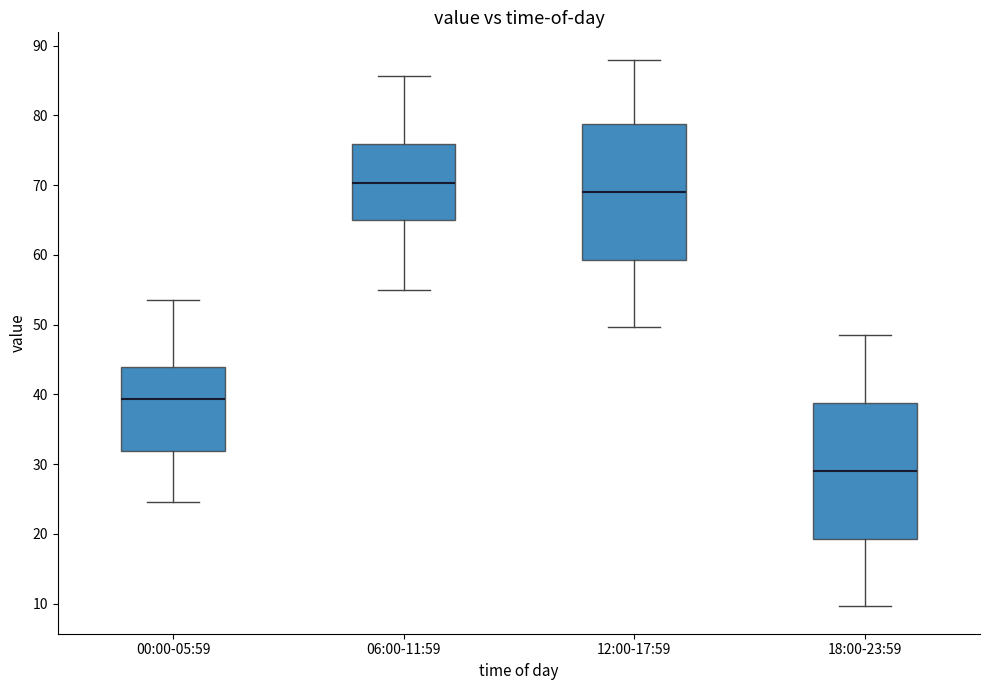

Where is the upper edge of the box for 06:00-11:59 on the y-axis? The values are not printed on the chart, so give them approximately, as read against the axis.

76